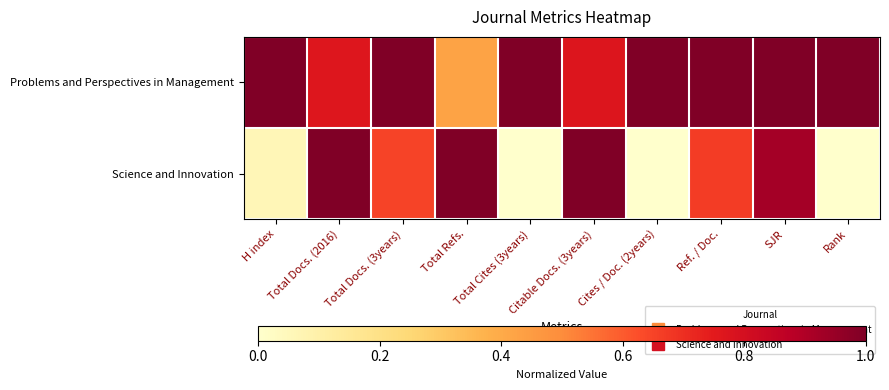

Which series has the largest total across all categories?

Problems and Perspectives in Management